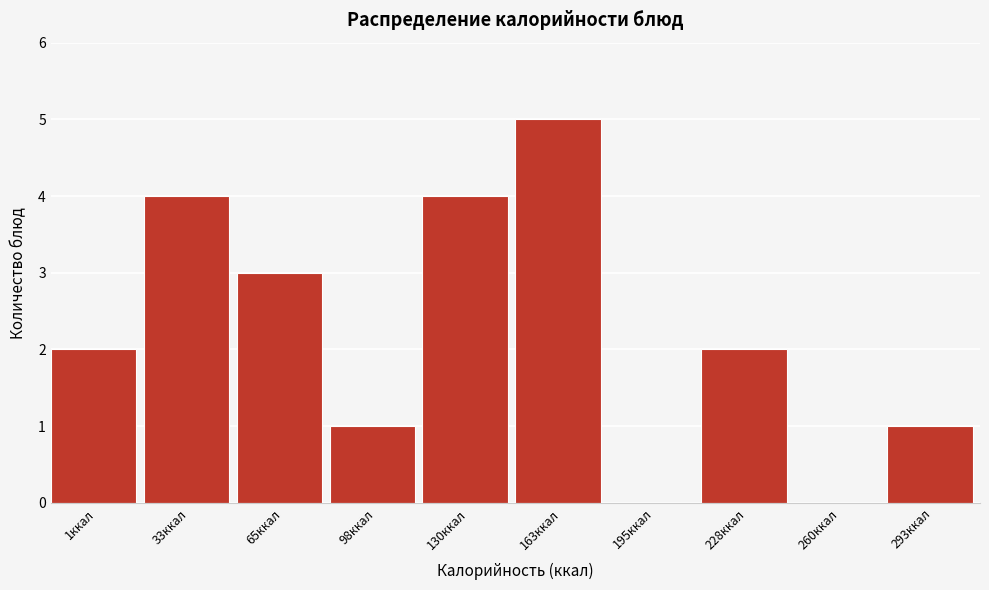

Reading left to right, list all the values displayed in this chart.

1ккал=2	33ккал=4	65ккал=3	98ккал=1	130ккал=4	163ккал=5	195ккал=0	228ккал=2	260ккал=0	293ккал=1